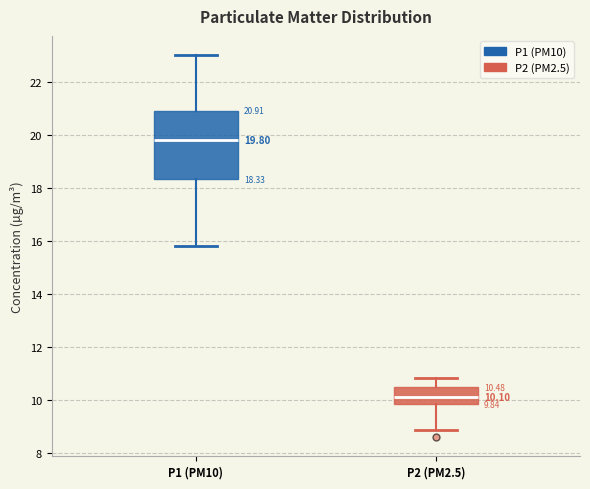

Comparing the boxes themselves (not the whiskers), which one is the tallest?

P1 (PM10)